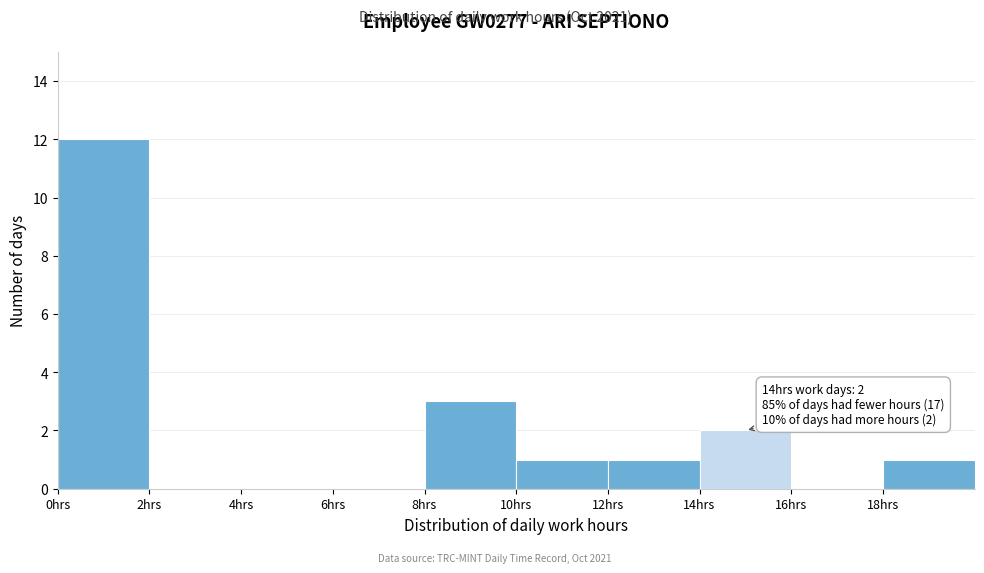

Over which range of the x-axis is the bar tallest?

0 to 2